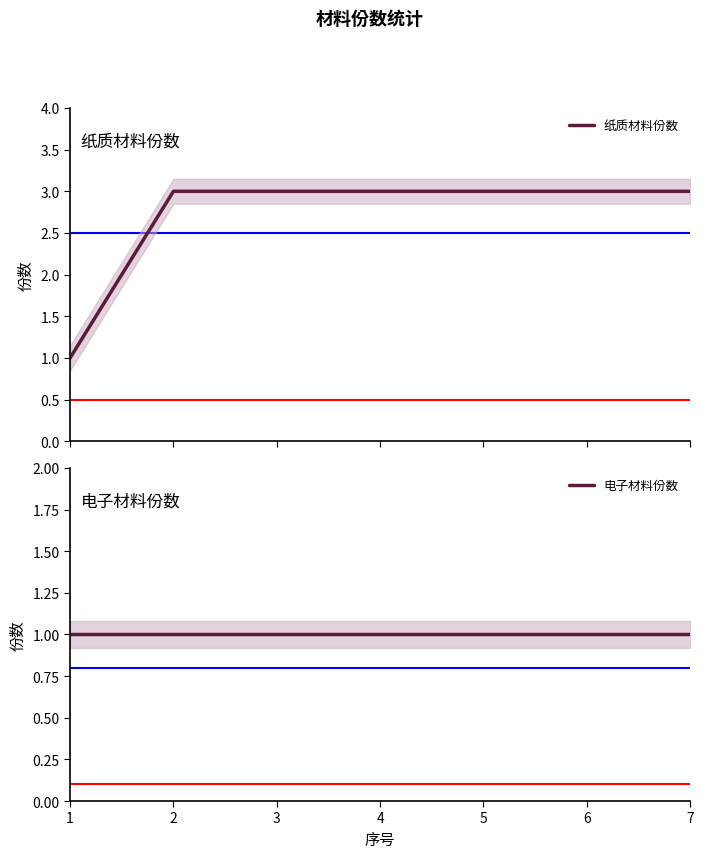

True or false: 电子材料份数 has a value of 0 at 7.

False